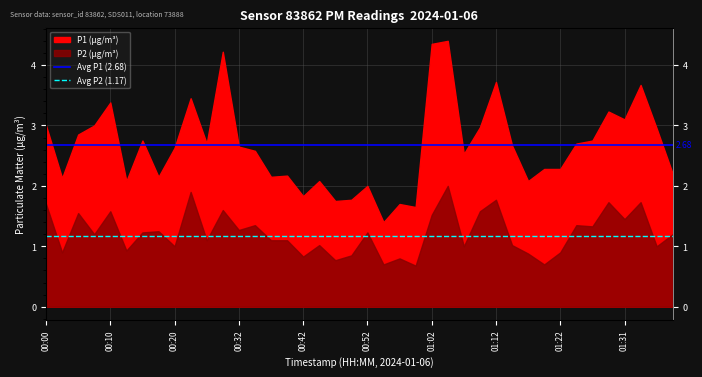

True or false: Avg P2 (1.17) has a value of 1.2 at 00:00.

True